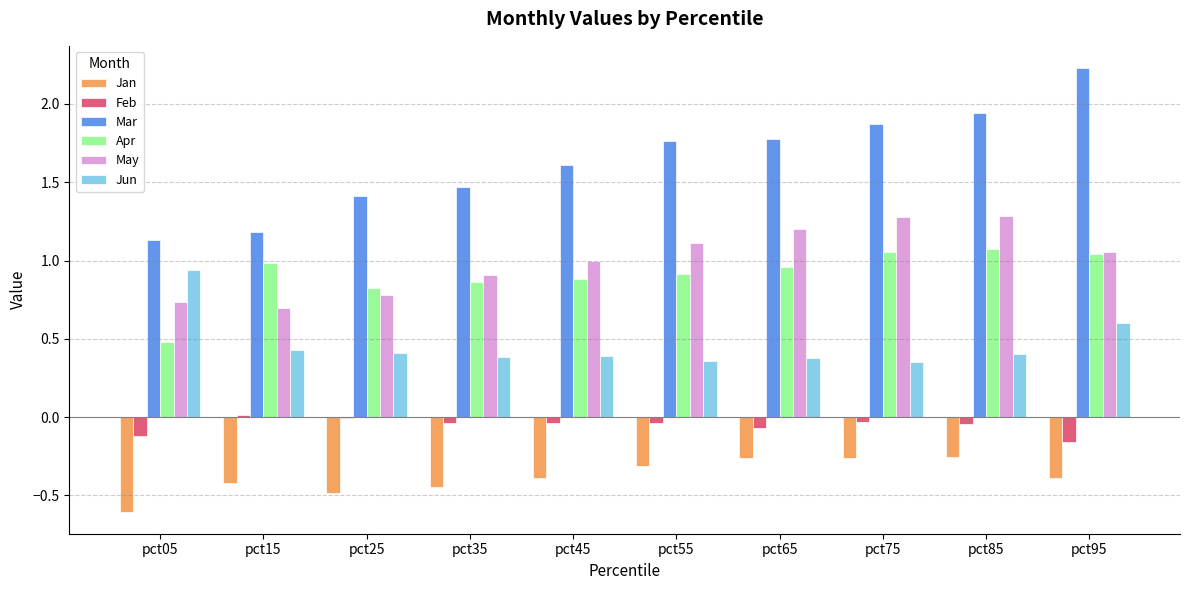

How many categories are shown in the chart?

10